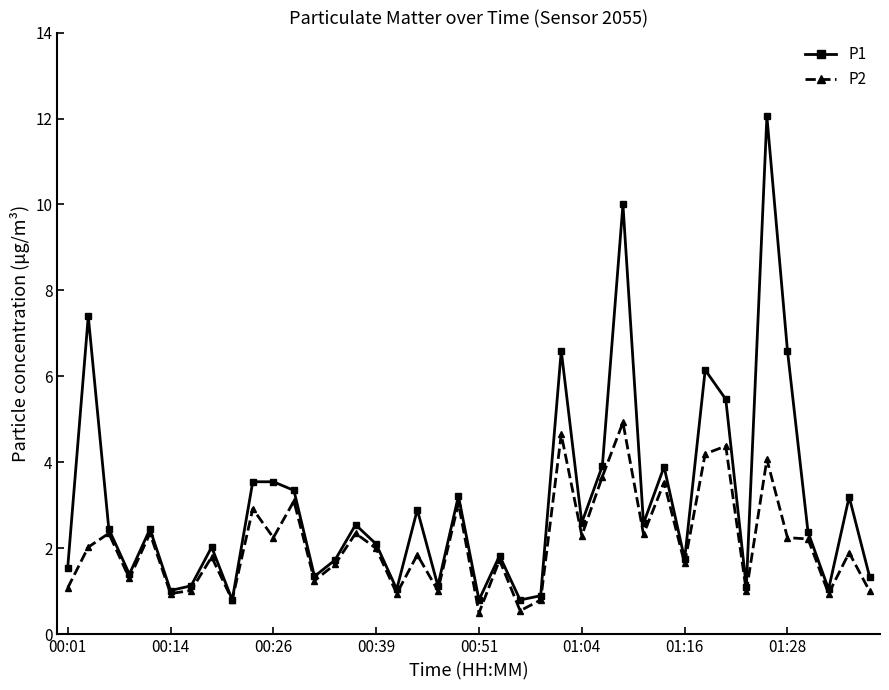

True or false: P1 has more than 2 interior local peaks.

True